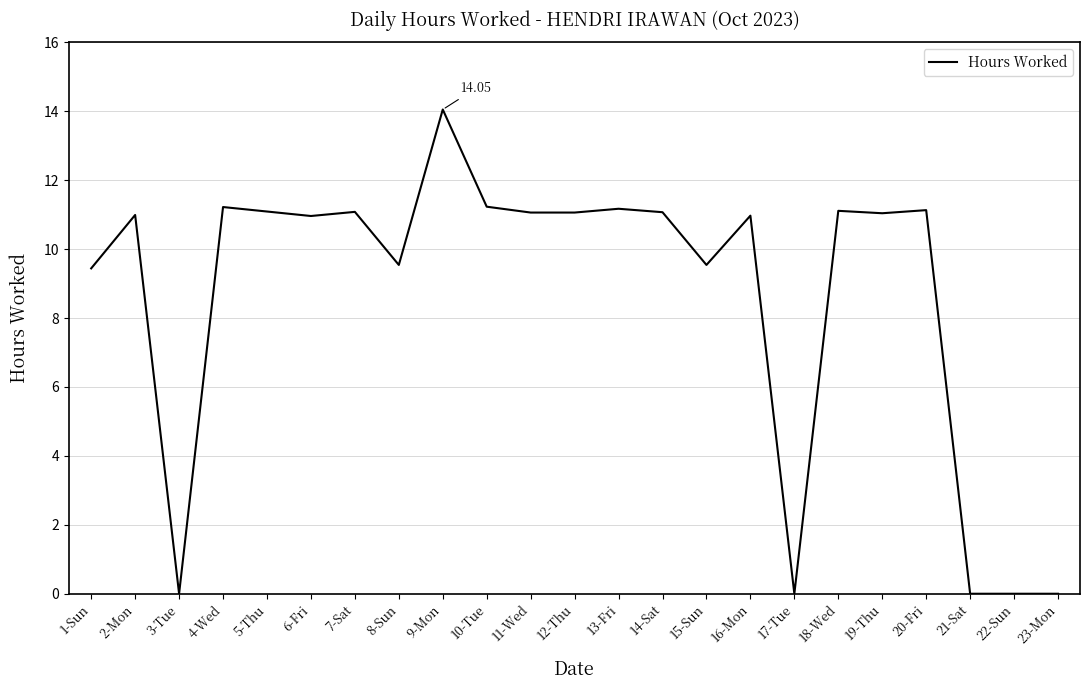

At which category does the data reach its first local valley?

3-Tue